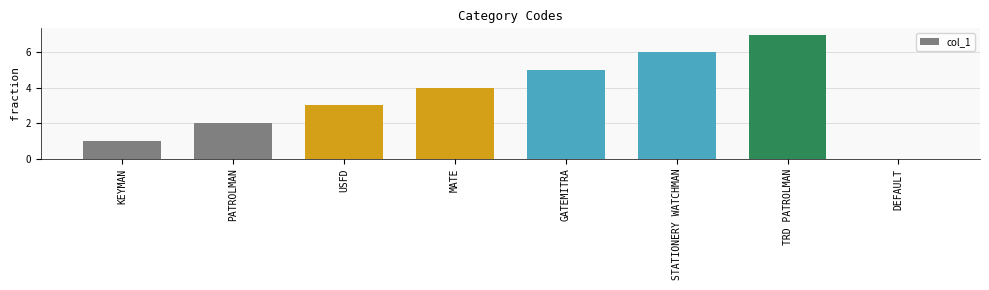

Which has a higher value, STATIONERY WATCHMAN or DEFAULT?

STATIONERY WATCHMAN